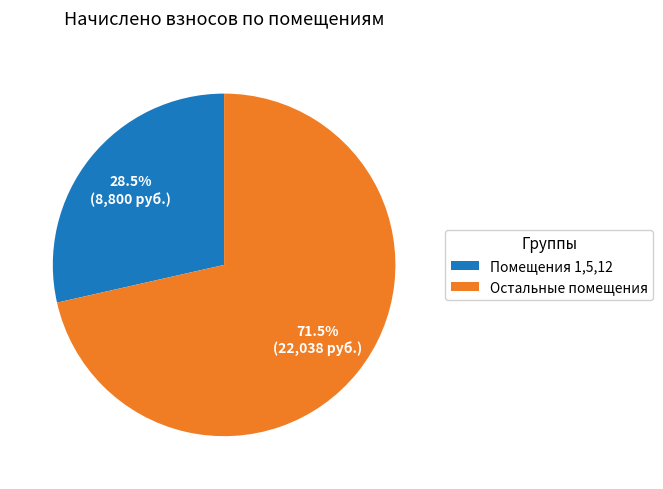

Does Остальные помещения represent more than half of the total?

Yes